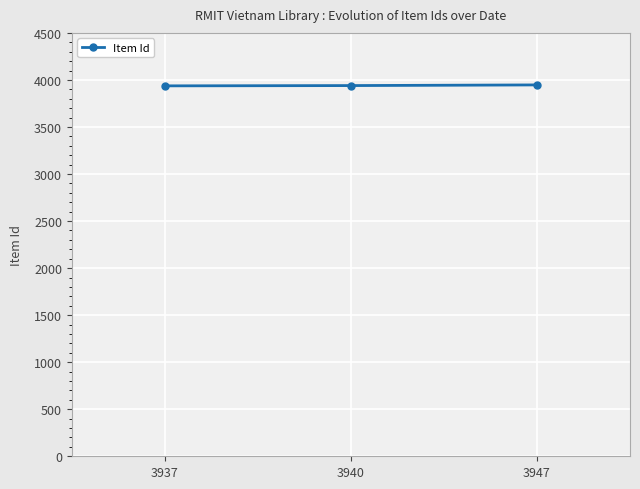

What is the average value?

3941